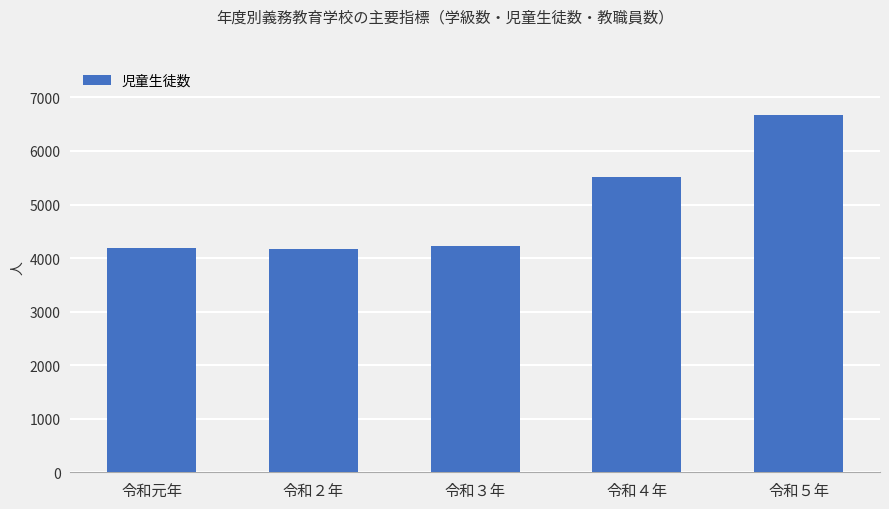

Approximately how many times larger is the value at 令和元年 compared to 令和５年?

0.6